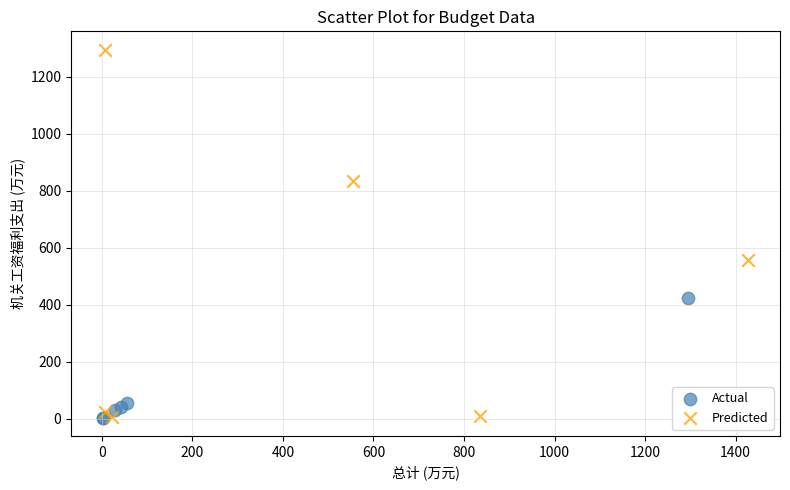

Which series reaches the maximum Y coordinate?

Predicted